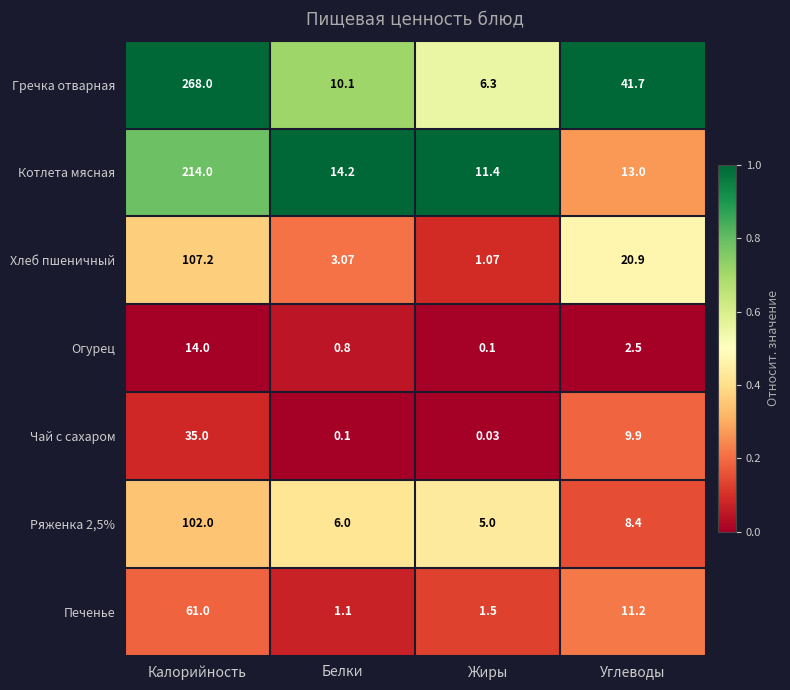

Which series has the largest total across all categories?

Гречка отварная